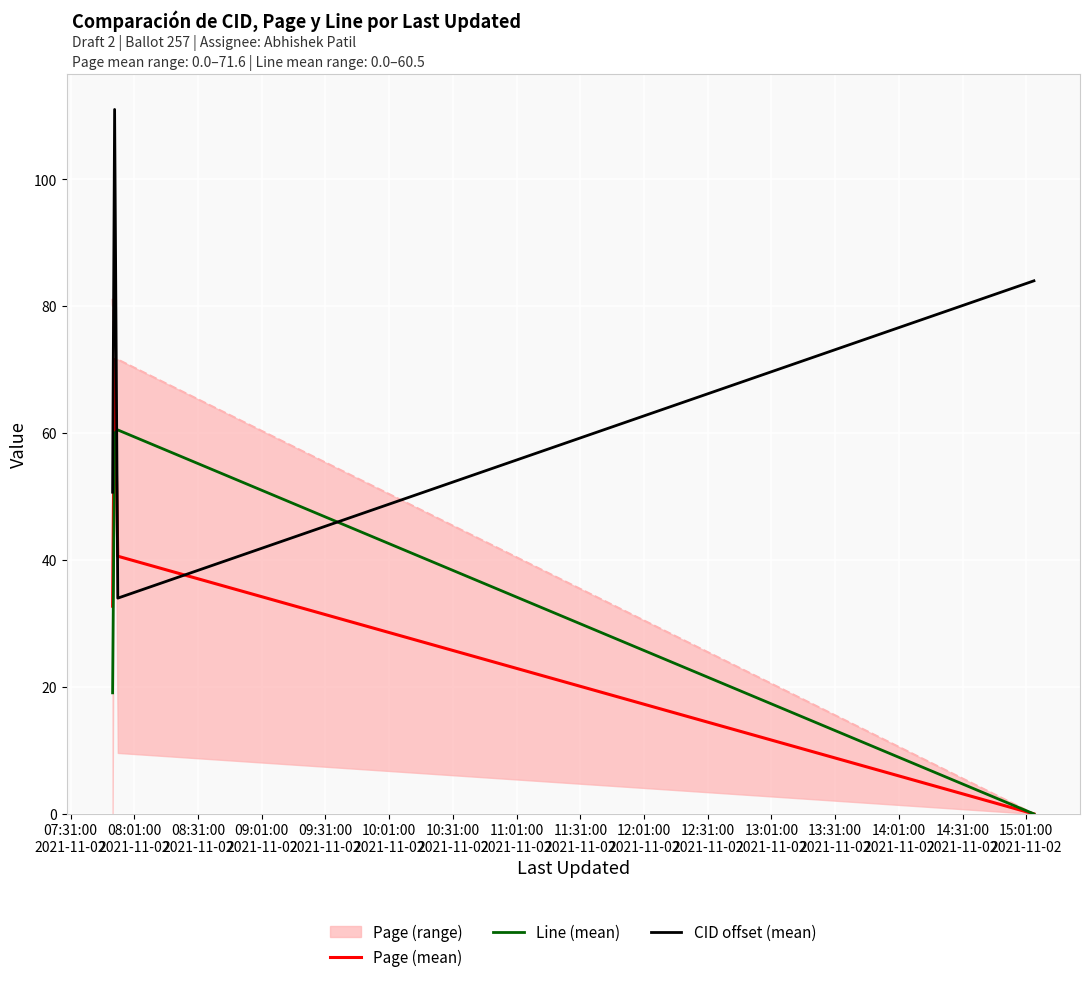

How many interior local peaks does the CID offset (mean) series have?

1